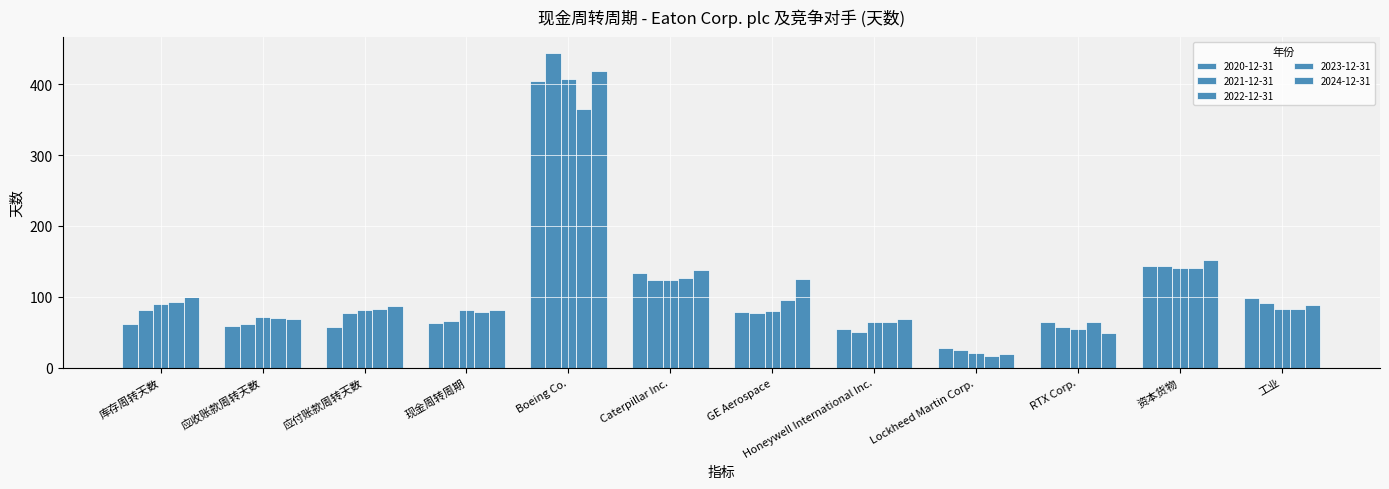

Which label corresponds to the smallest value in the chart?

Lockheed Martin Corp.